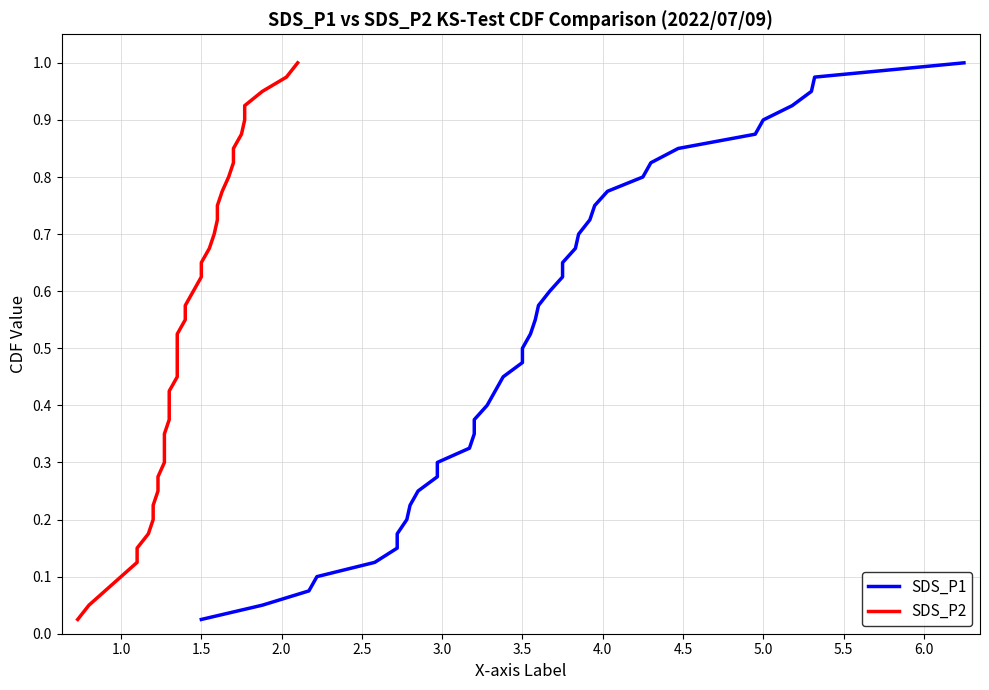

Count the number of data series in this chart.

2